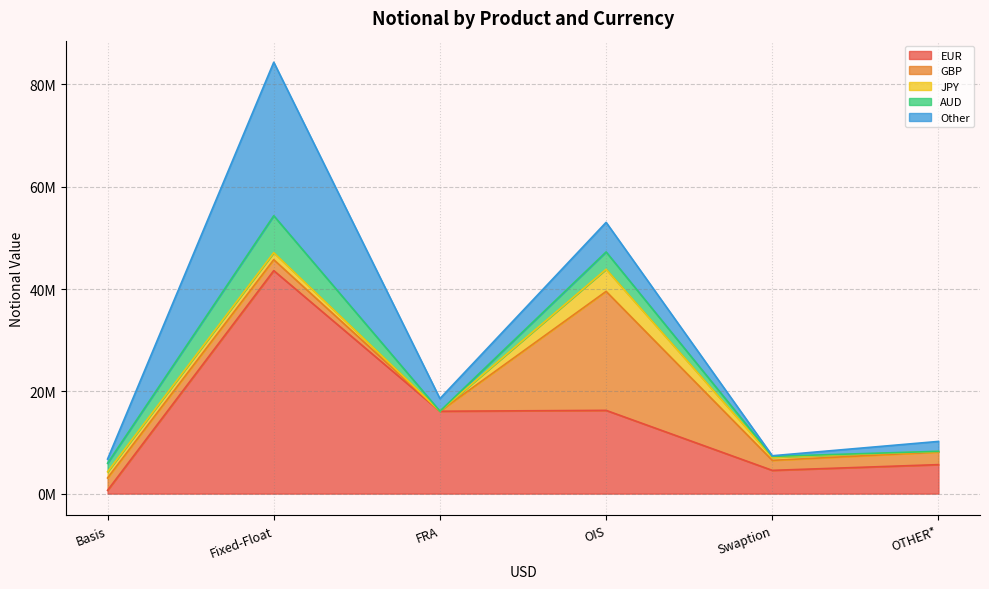

Reading left to right, list all the values displayed in this chart.

EUR: 643290	43596598	16106433	16276203	4547879	5667328
GBP: 2418207	2138173	3756	23259410	1956267	2474206
JPY: 1202912	1372213	788	4328413	610246	84532
AUD: 1678288	7220116	0	3385445	164665	46533
Other: 816410	30007227	2462181	5782758	124871	1932985